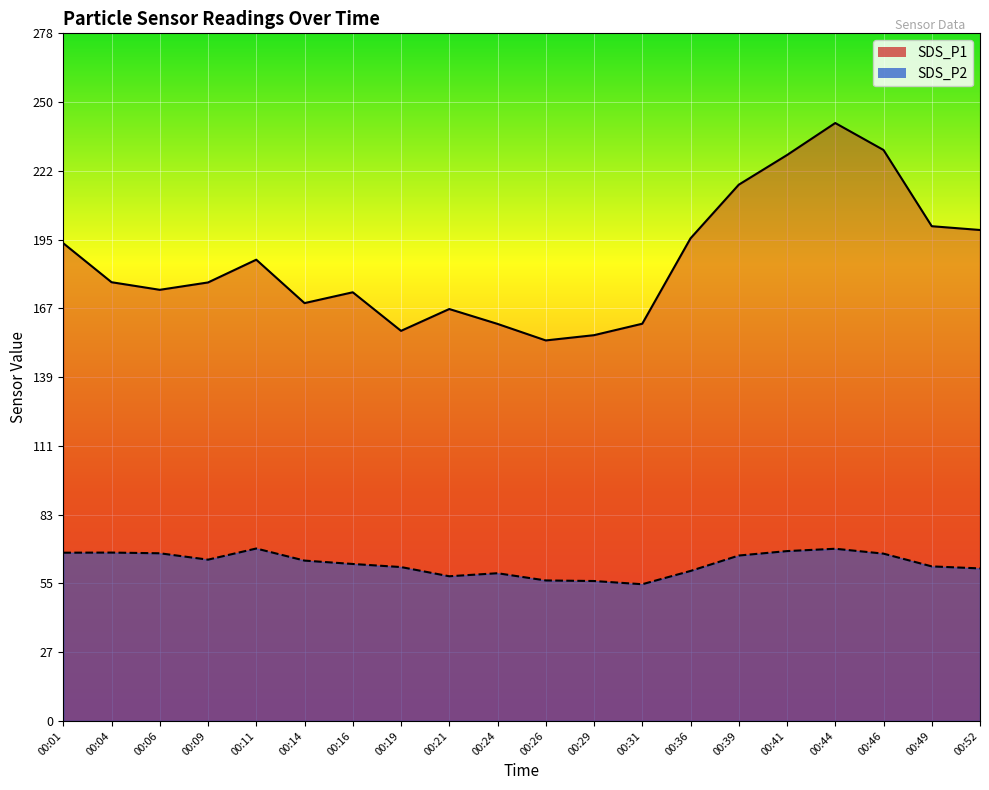

Is the value of SDS_P1 at 00:09 greater than the value of SDS_P2 at 00:24?

Yes